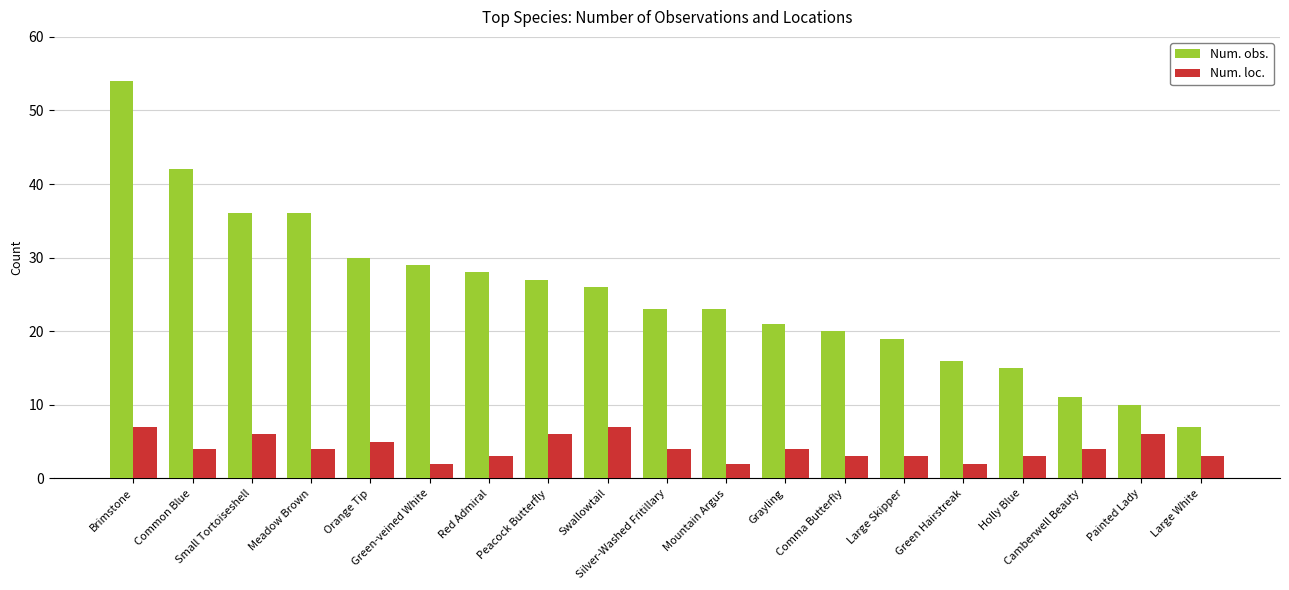

Rank the series at Green Hairstreak from highest to lowest value.

Num. obs., Num. loc.